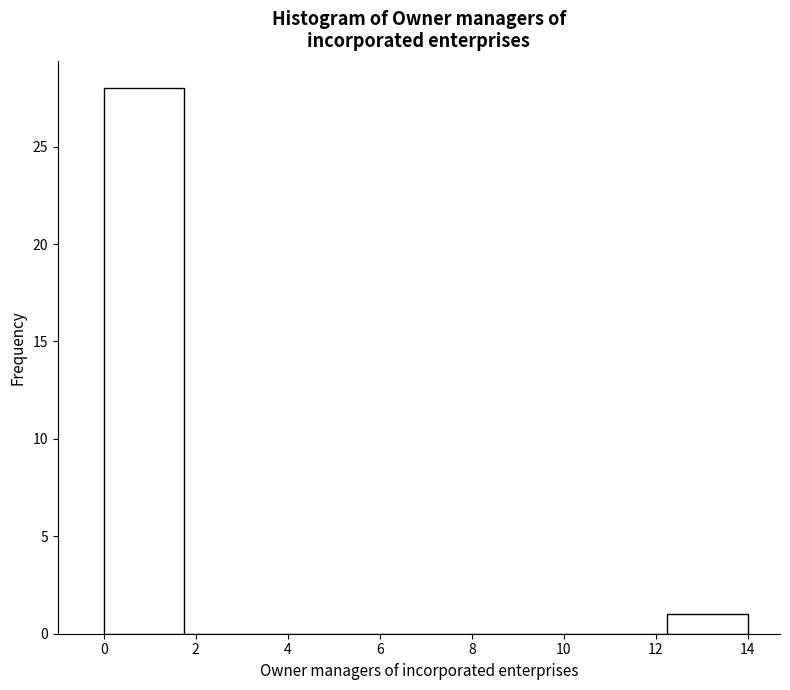

Reading left to right, transcribe this chart: for each bar, give the range it covers on the x-axis and its height. Neither the bar edges nor the heights are printed on the chart, so give them approximately, as read against the axes.

0.00 to 1.75: 28
1.75 to 3.50: 0
3.50 to 5.25: 0
5.25 to 7.00: 0
7.00 to 8.75: 0
8.75 to 10.50: 0
10.50 to 12.25: 0
12.25 to 14.00: 1